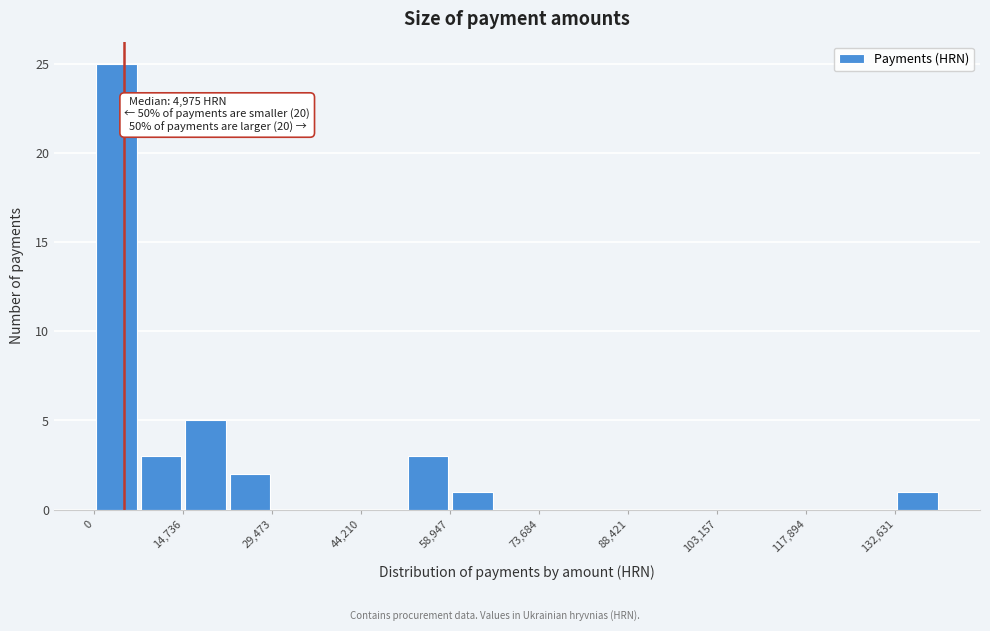

Around what value on the x-axis is the tallest bar? Give the approximate position of its centre, as read against the axis.

4000